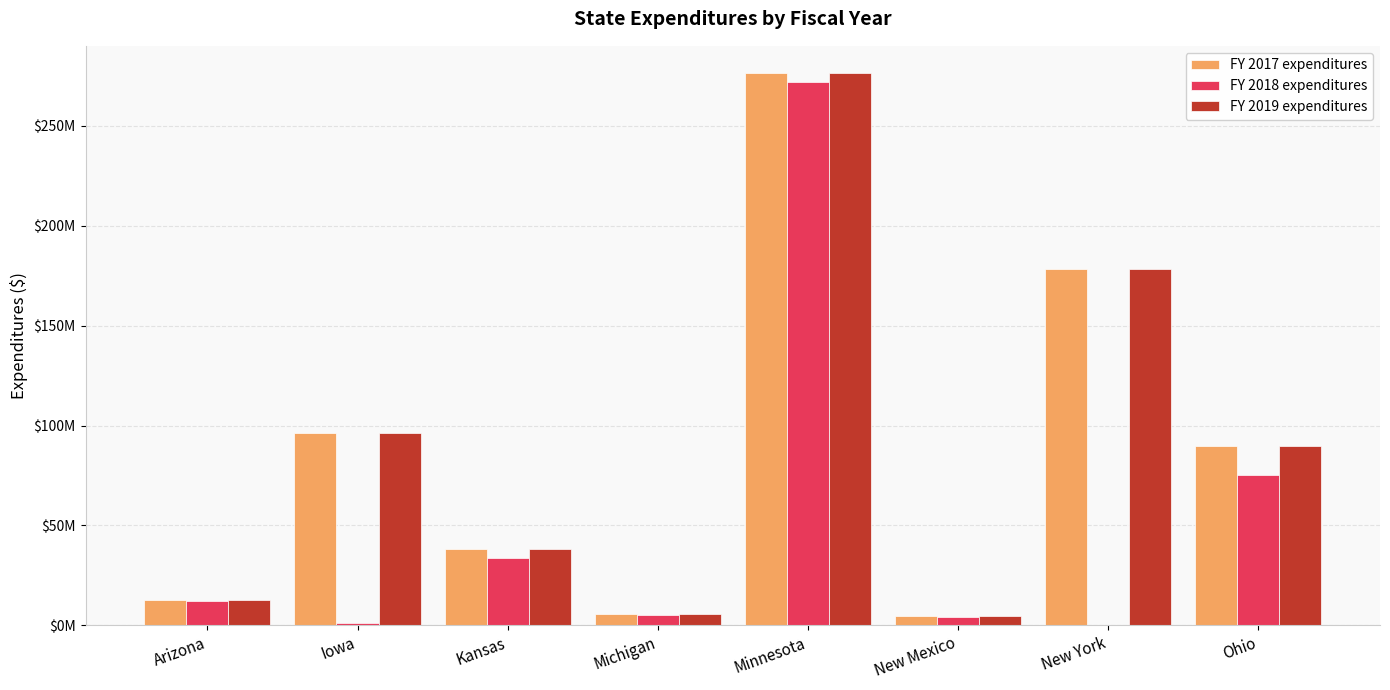

Reading left to right, list all the values displayed in this chart.

FY 2017 expenditures: 12761090	96302641	38050441	5537342	276220017	4655941	178527900	89897773
FY 2018 expenditures: 12091248	1339890	33680213	5216200	272015204	4130984	0	75214445
FY 2019 expenditures: 12761090	96302641	38050441	5537342	276220017	4655941	178527900	89897773